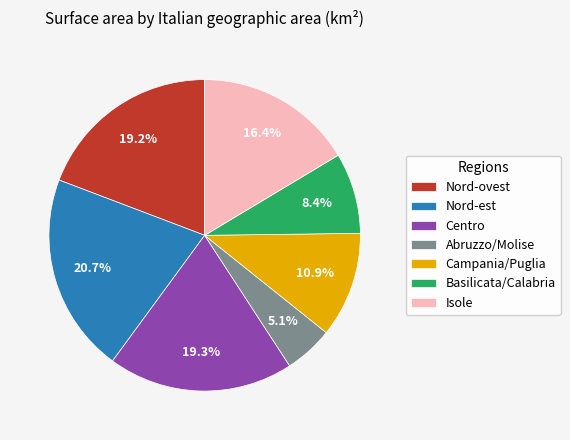

Is there a majority slice in this chart?

No